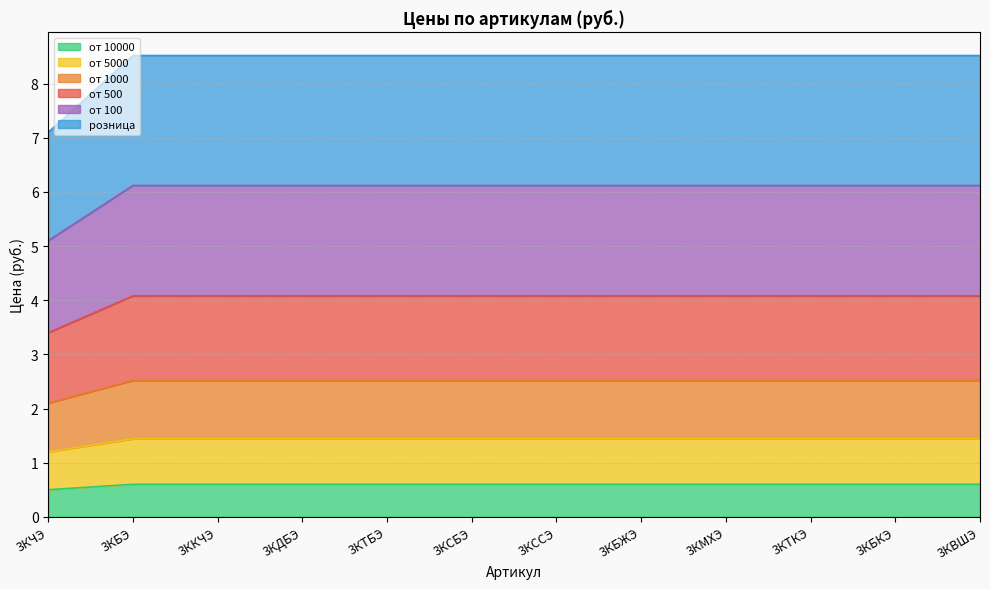

True or false: от 1000 has more than 0 interior local peaks.

False